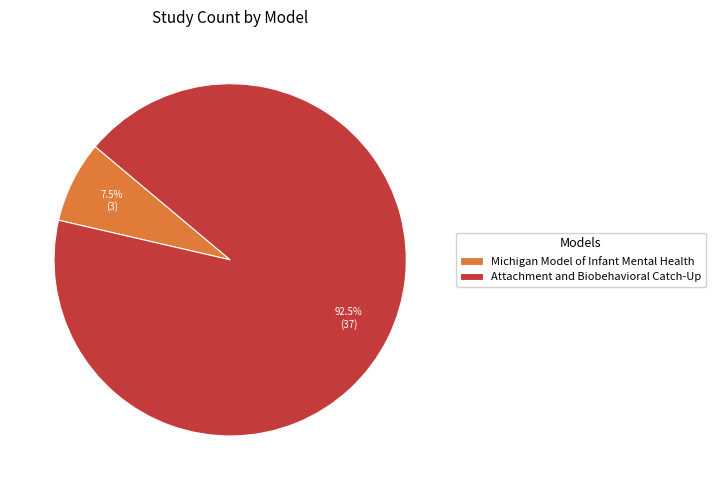

Approximately how many times larger is the value at Attachment and Biobehavioral Catch-Up compared to Michigan Model of Infant Mental Health?

12.3